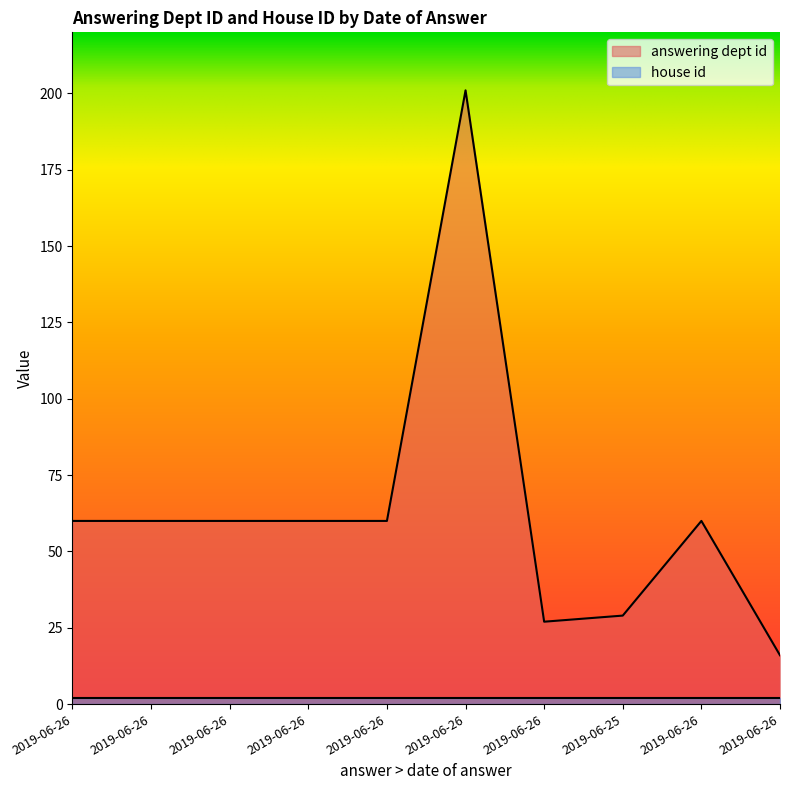

The value at 2019-06-26 is 60. True or false?

True